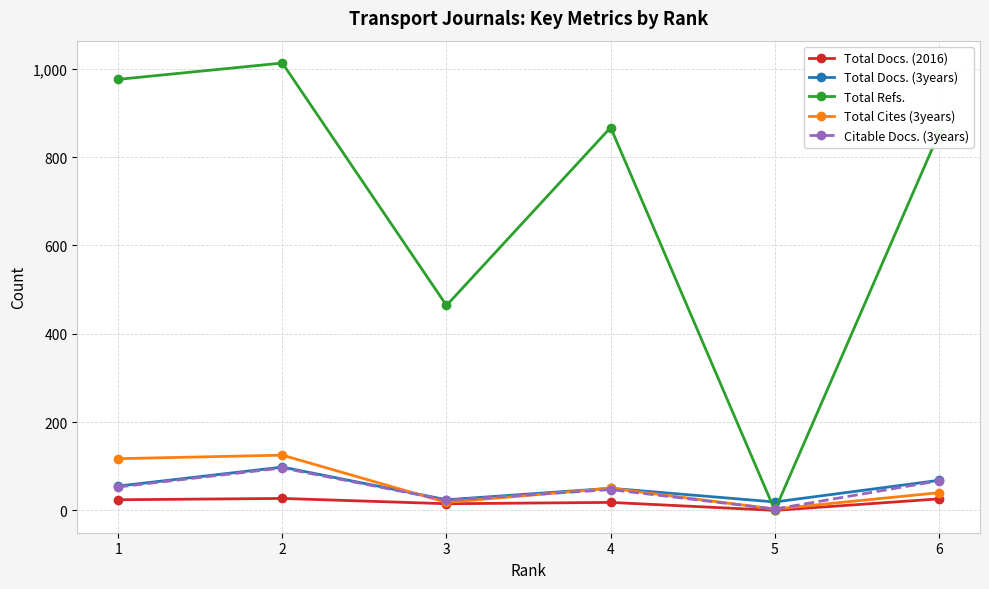

True or false: Total Cites (3years) has a value of 40 at 6.

True